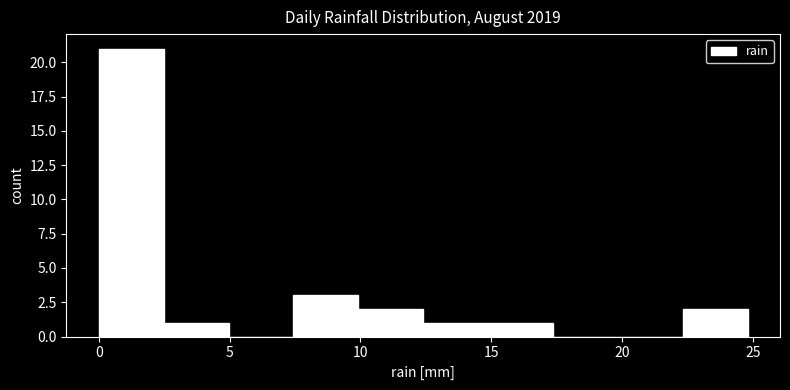

Reading left to right, transcribe this chart: for each bar, give the range it covers on the x-axis and its height. Neither the bar edges nor the heights are printed on the chart, so give them approximately, as read against the axes.

0.0 to 2.5: 21
2.5 to 5.0: 1
5.0 to 7.5: 0
7.5 to 10.0: 3
10.0 to 12.5: 2
12.5 to 15.0: 1
15.0 to 17.5: 1
17.5 to 20.0: 0
20.0 to 22.5: 0
22.5 to 25.0: 2